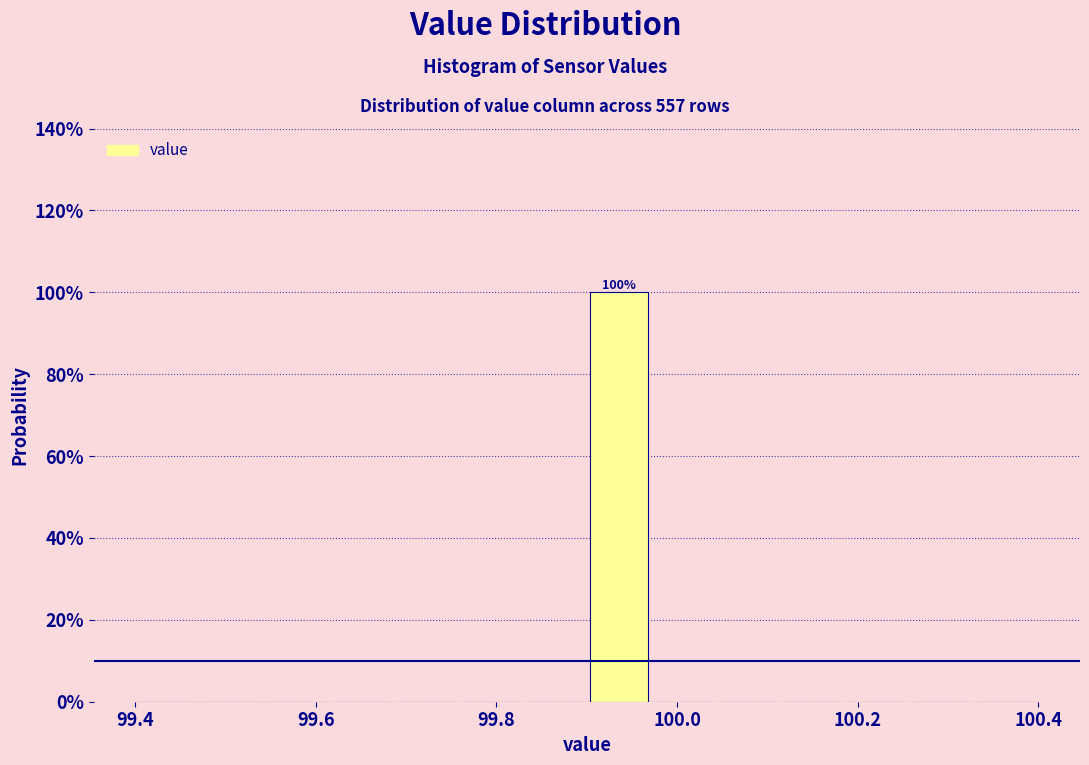

Read against the x-axis, roughly where is the centre of the tallest bar?

99.94